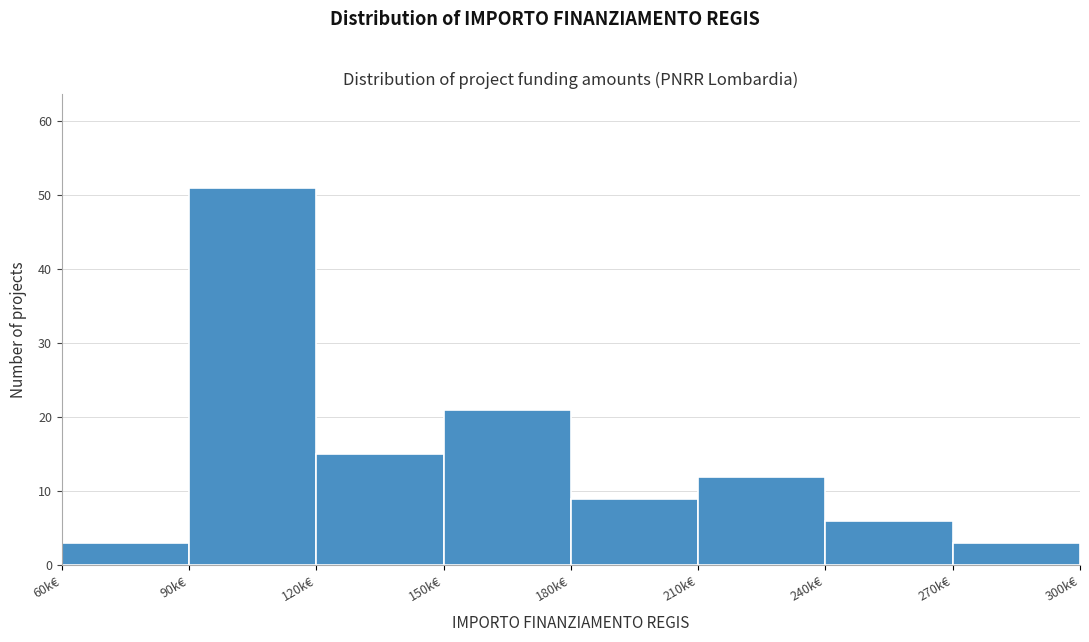

Reading left to right, transcribe all the data shown in this chart.

3	51	15	21	9	12	6	3